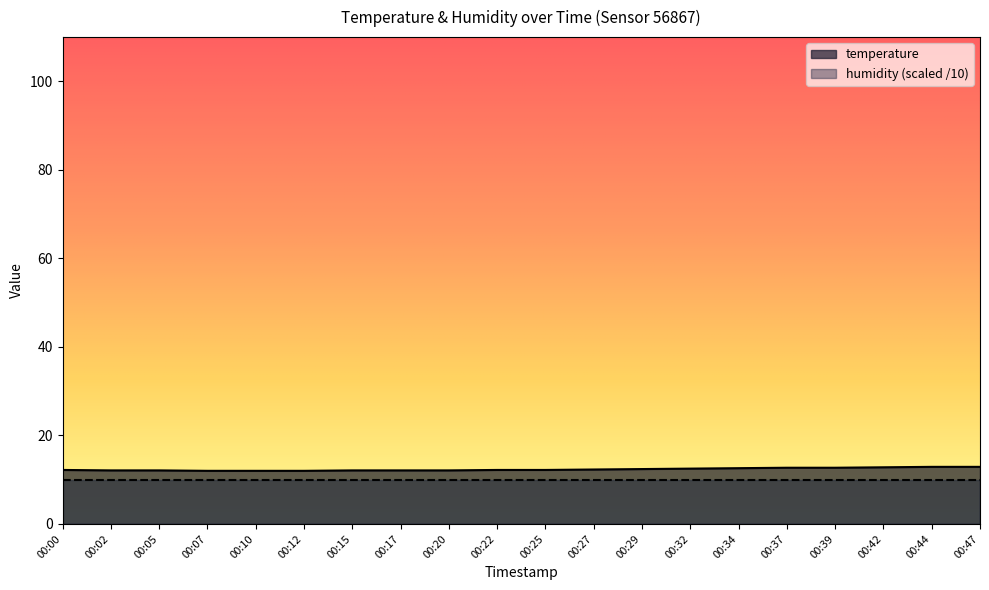

Does the chart have visible grid lines?

No